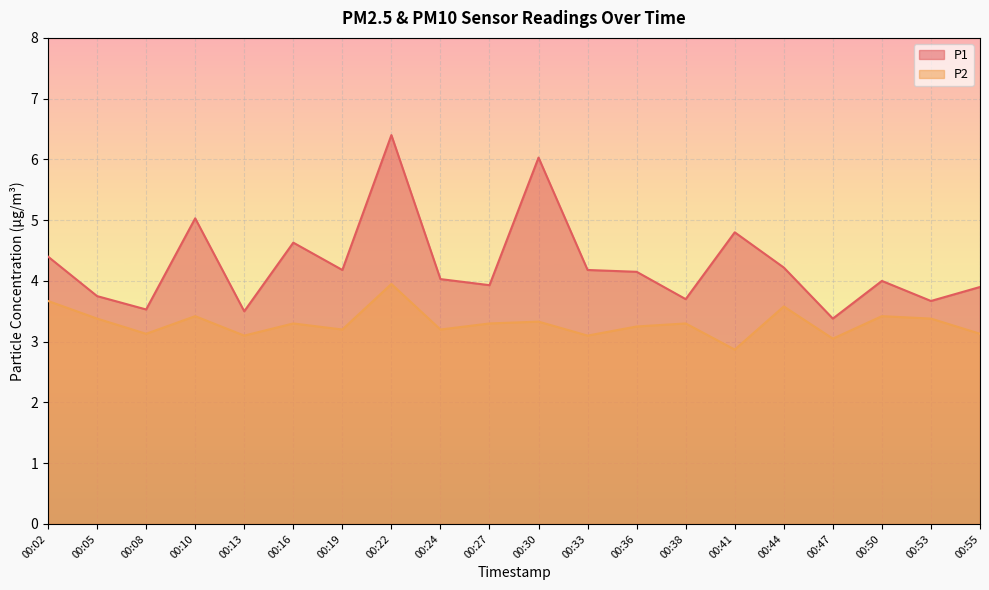

What are all the series names shown in the legend?

P1, P2